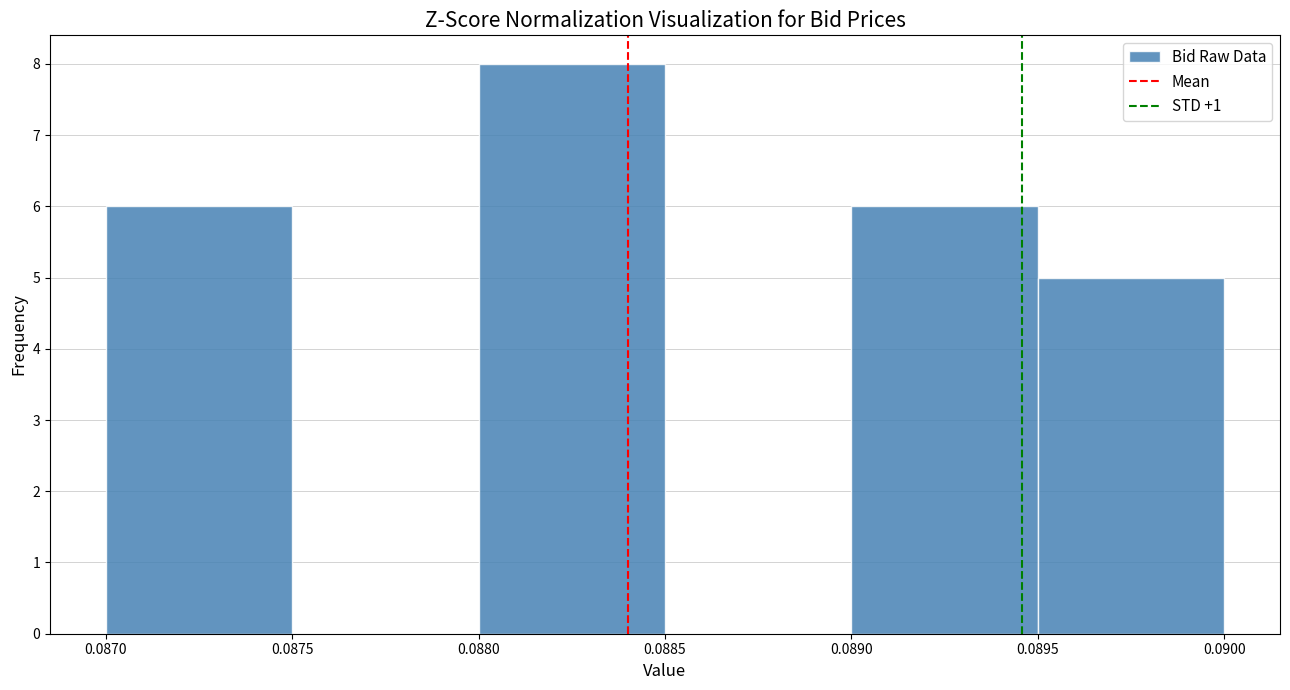

Reading left to right, transcribe this chart: for each bar, give the range it covers on the x-axis and its height. The values are not printed on the chart, so give them approximately, as read against the axis.

0.0870 to 0.0875: 6
0.0875 to 0.0880: 0
0.0880 to 0.0885: 8
0.0885 to 0.0890: 0
0.0890 to 0.0895: 6
0.0895 to 0.0900: 5